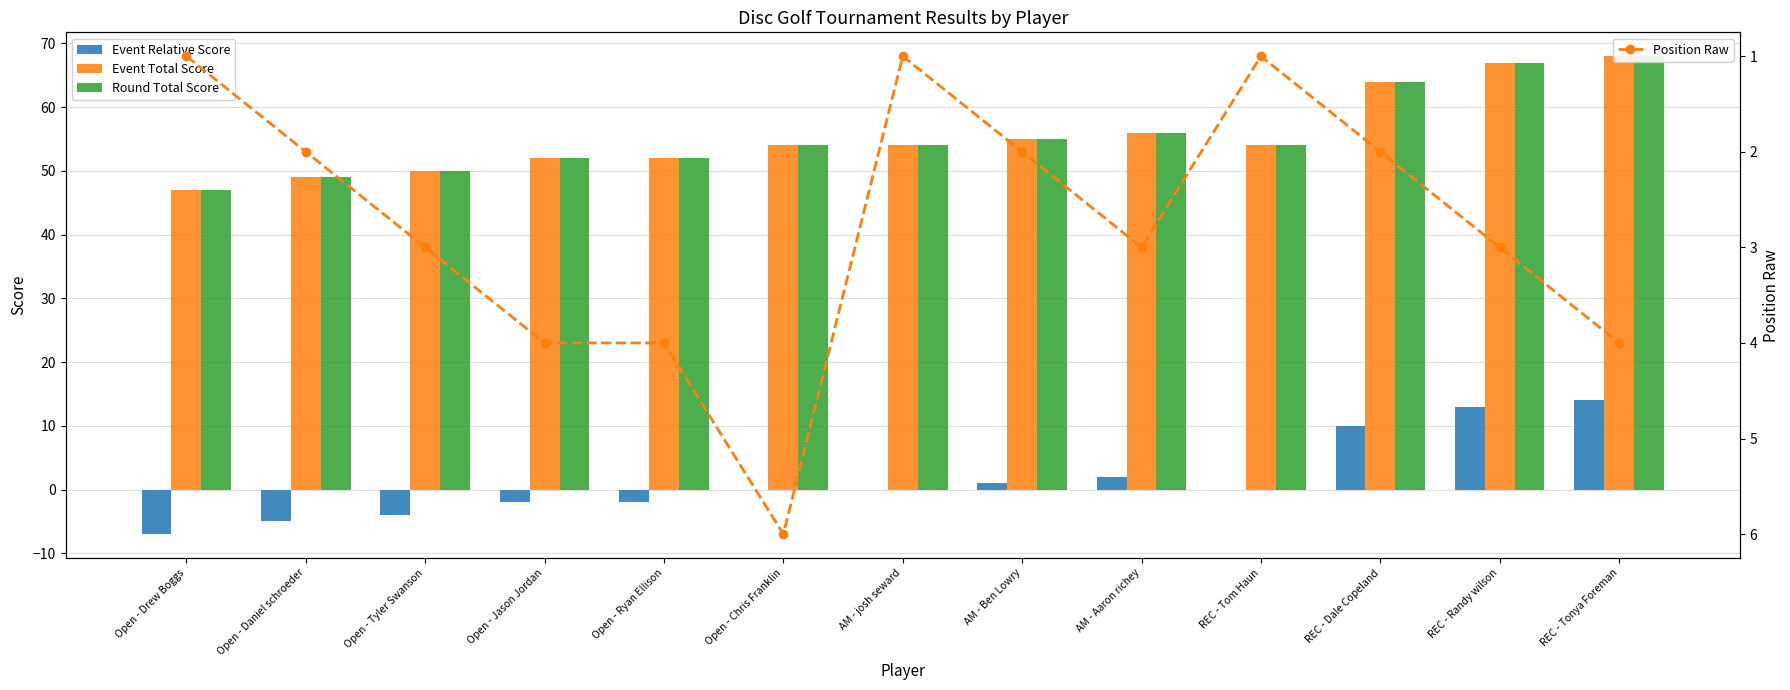

Which series changed the most between Open - Jason Jordan and REC - Randy wilson?

Event Relative Score